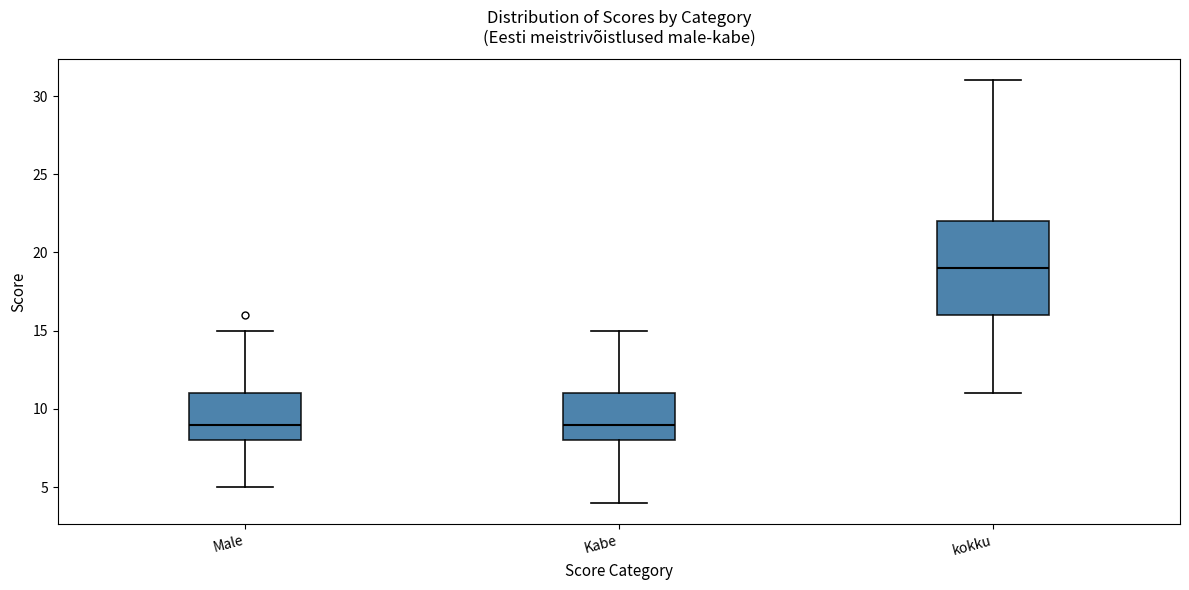

Which box's median line is the highest?

kokku